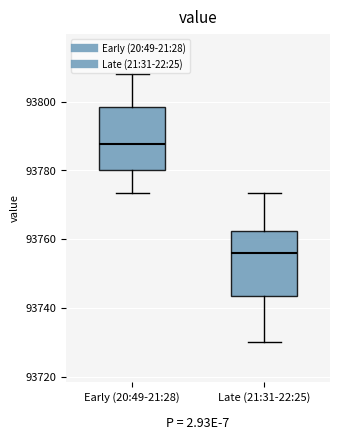

Which box has the lowest median line?

Late (21:31-22:25)